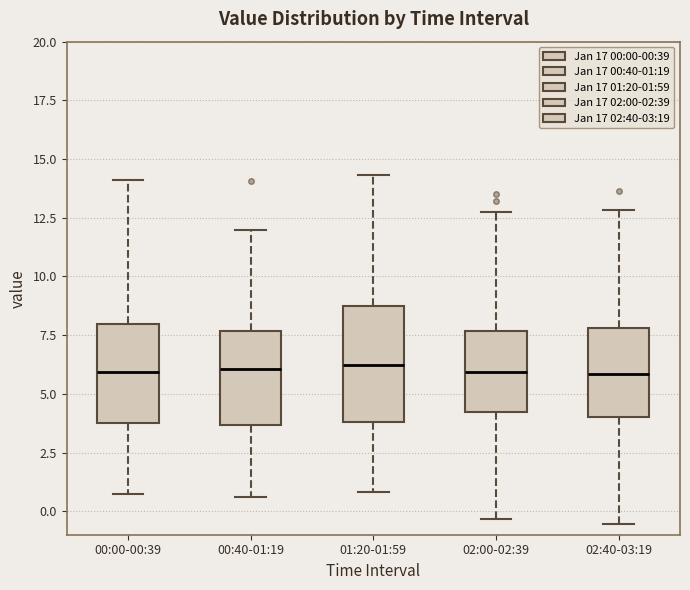

Which box is the tallest, from its lower edge to its upper edge?

01:20-01:59